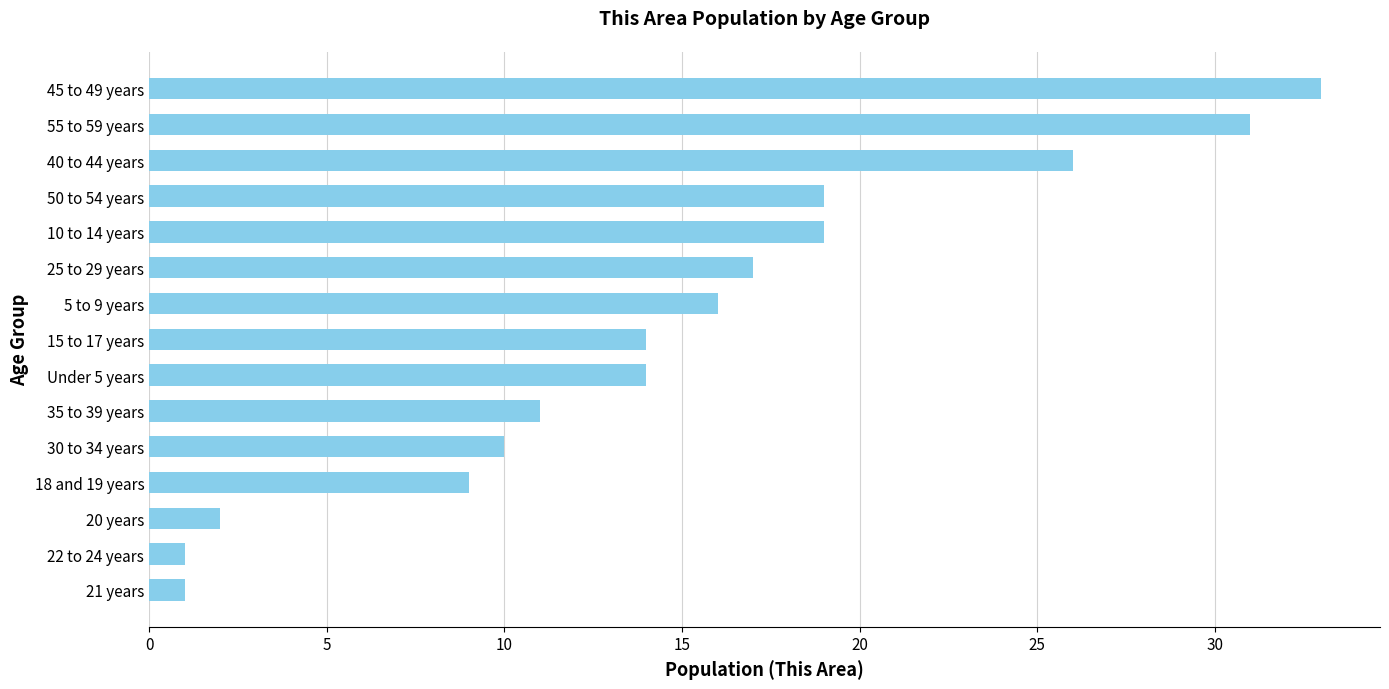

What is the sum of all values?

223